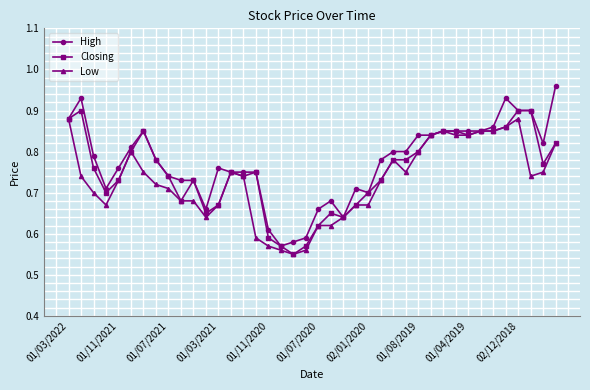

True or false: Closing has more than 2 interior local peaks.

True